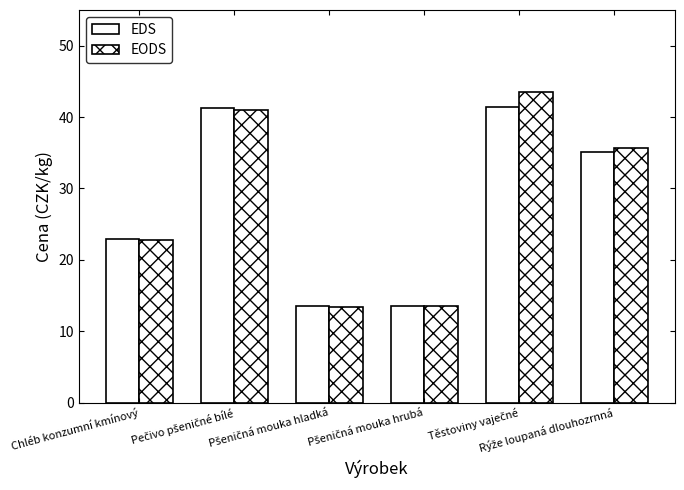

How many groups of bars are there?

6